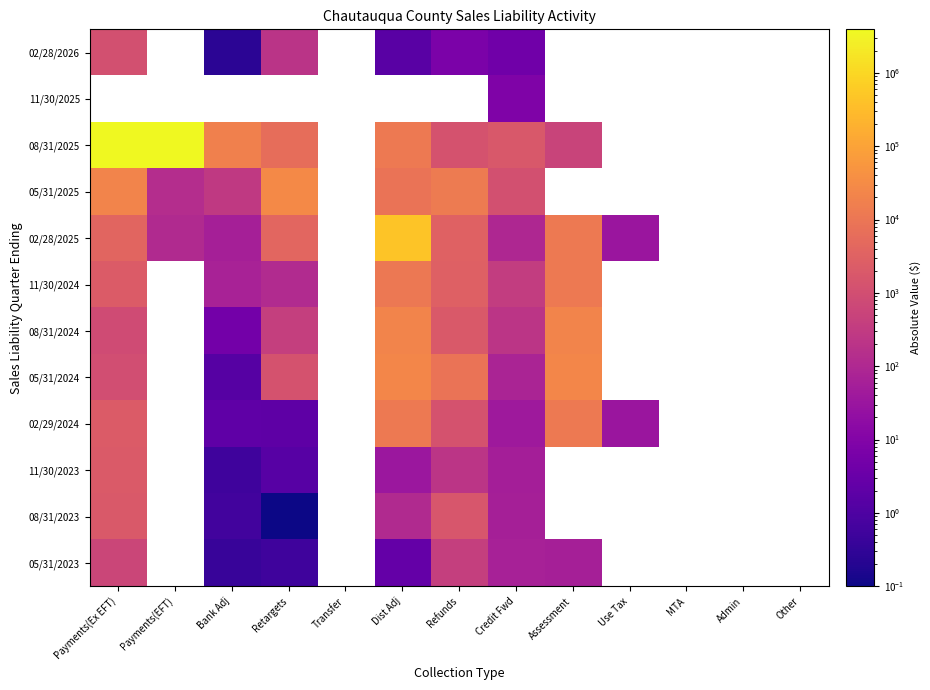

Which has a higher value, Refunds or Payments(EFT)?

Payments(EFT)